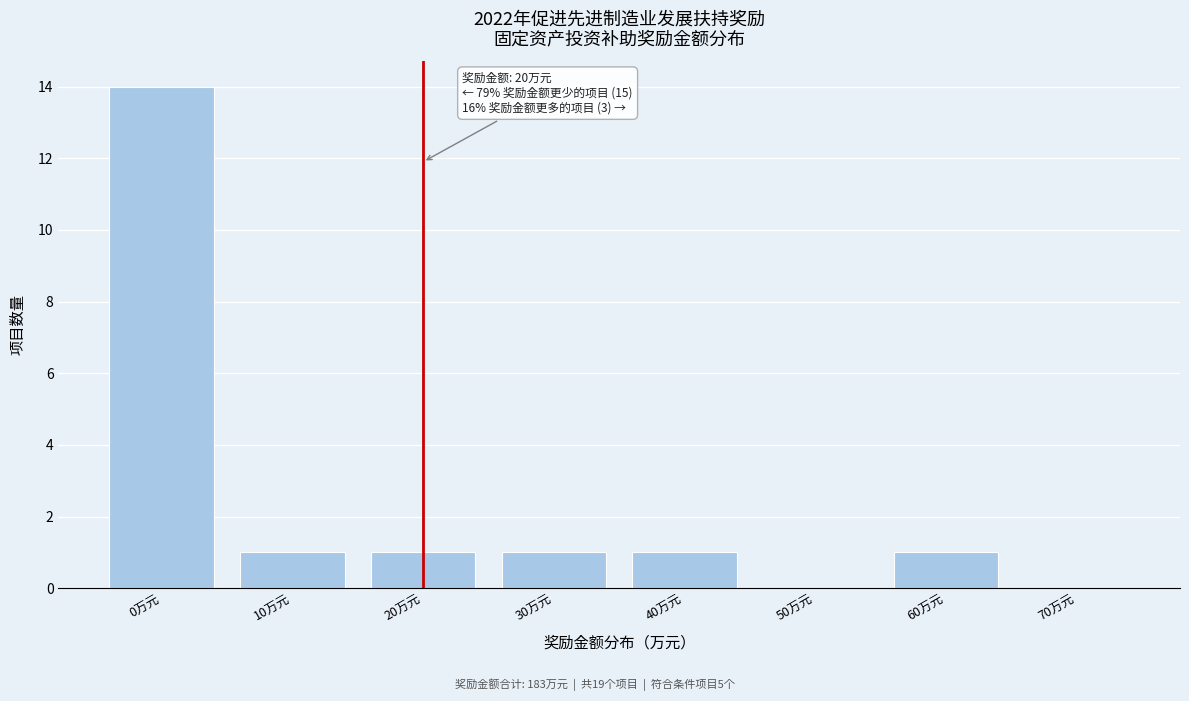

Reading left to right, extract all data points from this chart.

0万元=14	10万元=1	20万元=1	30万元=1	40万元=1	50万元=0	60万元=1	70万元=0